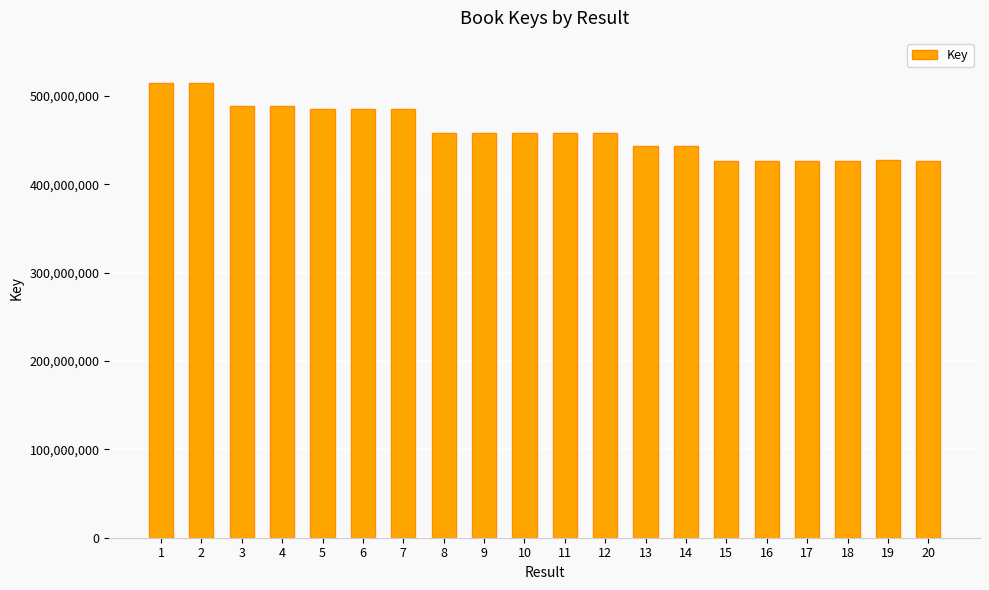

What is the greatest value displayed?

514480861